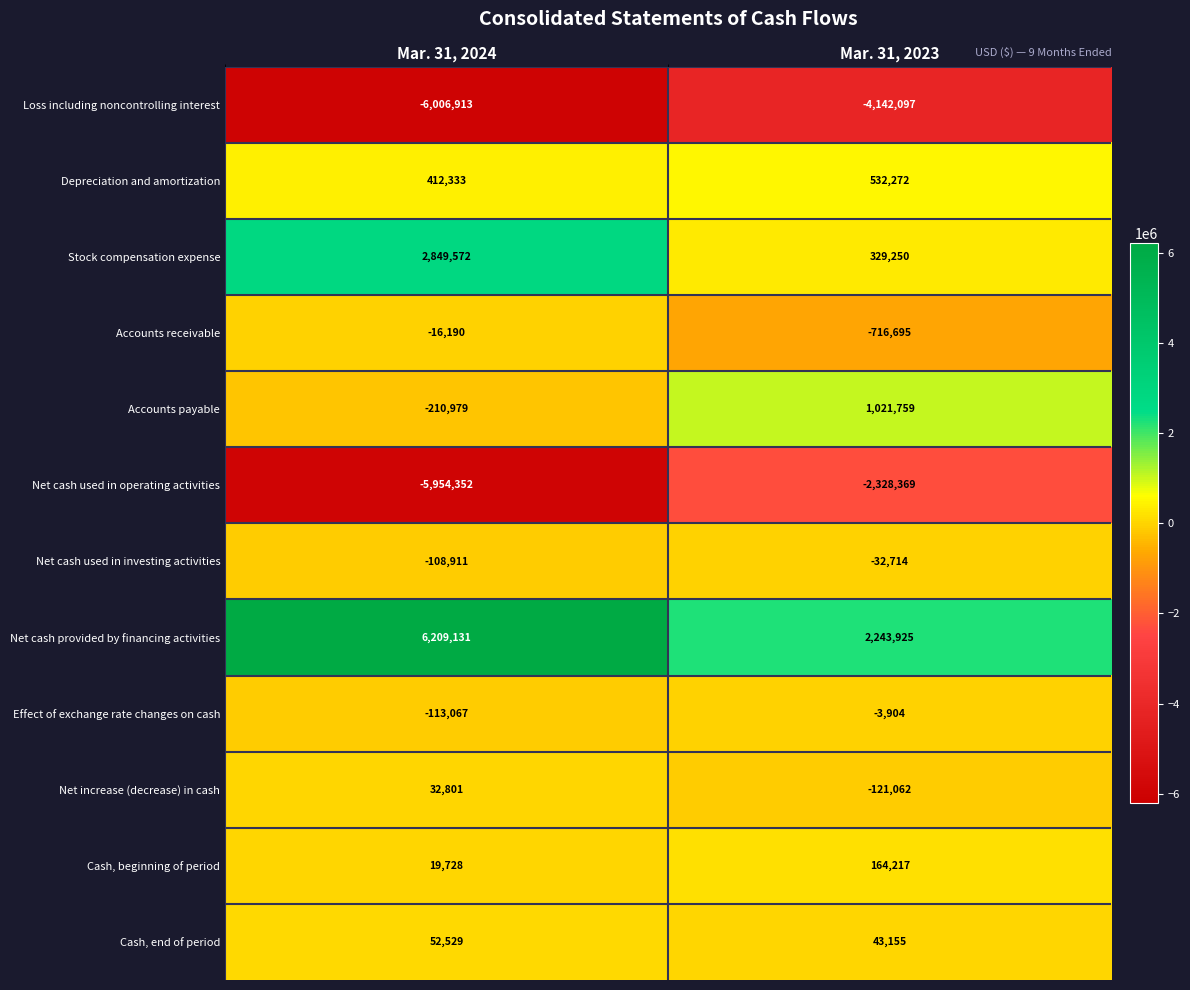

True or false: Stock compensation expense has a value of 430732 at Mar. 31, 2023.

False